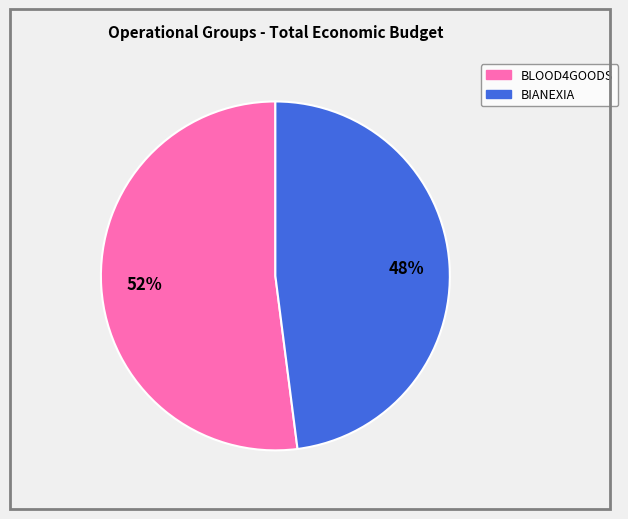

To the nearest percent, what portion does BLOOD4GOODS represent?

52%